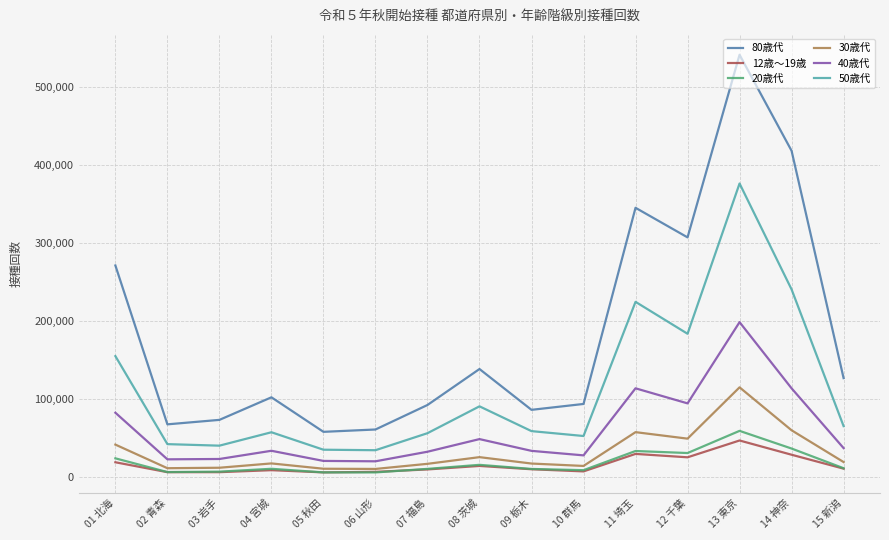

What is the difference between the 12歳～19歳 values at 11 埼玉 and 08 茨城?

15447